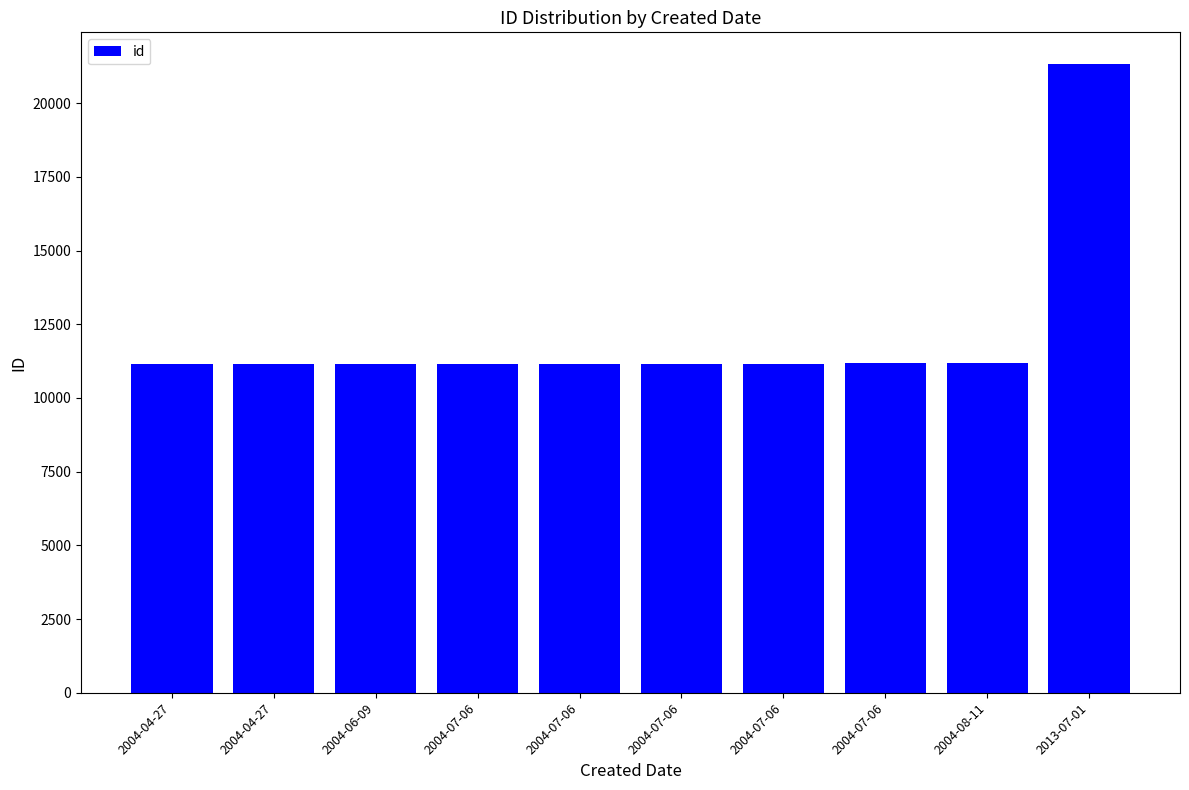

Are the bars horizontal?

No